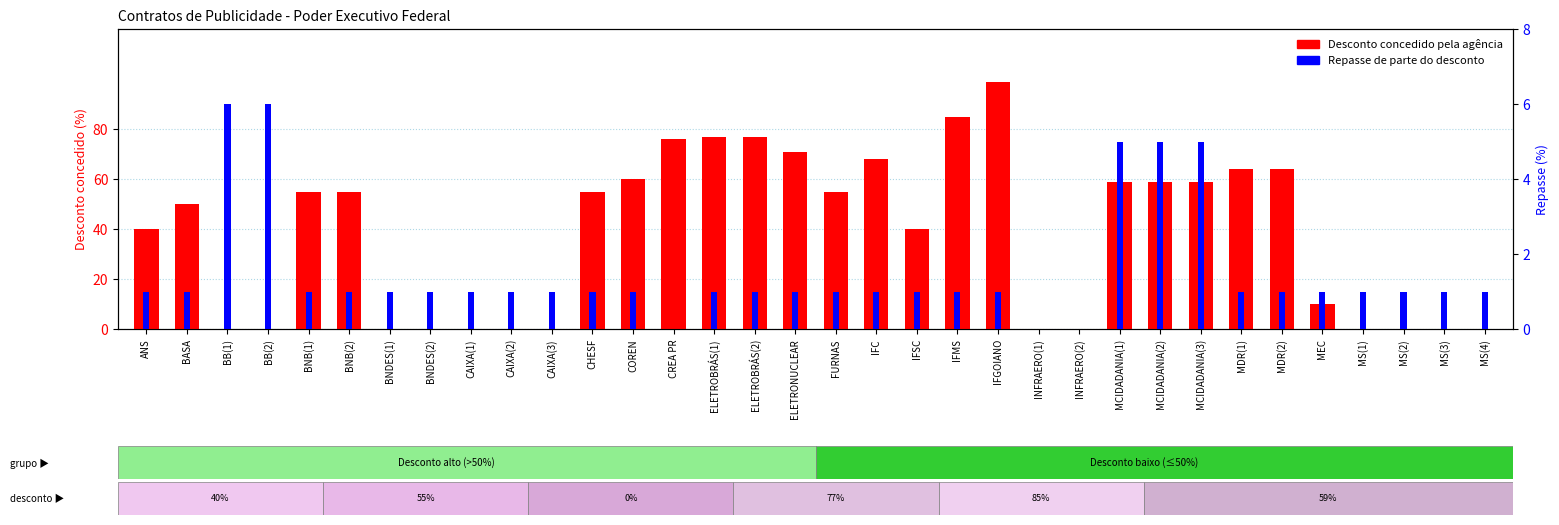

What position from the right is MS(1)?

4